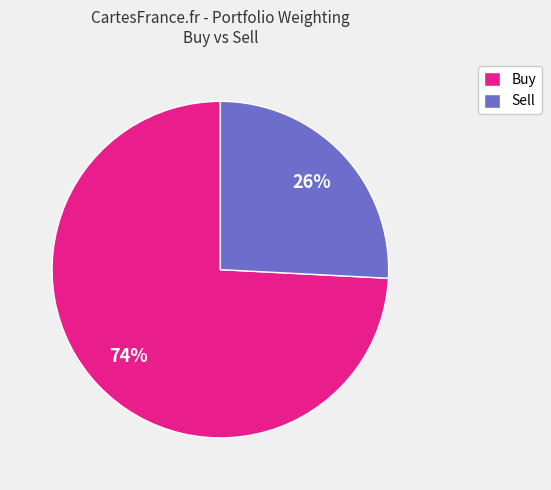

Count the number of slices in the pie.

2